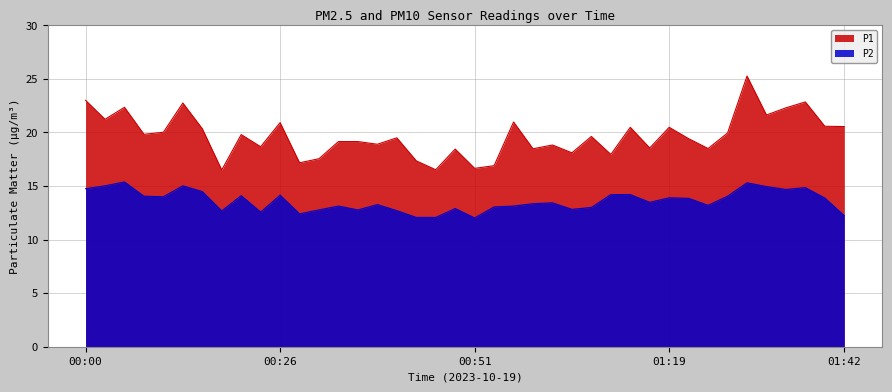

Reading right to left, what are all the values shown in this chart?

P1: 20.6	20.6	22.9	22.3	21.6	25.3	19.9	18.5	19.4	20.5	18.6	20.5	17.9	19.6	18.1	18.8	18.5	21.0	16.9	16.6	18.4	16.5	17.4	19.5	18.9	19.1	19.1	17.6	17.2	20.9	18.7	19.8	16.5	20.4	22.8	20.0	19.8	22.4	21.2	23.0
P2: 12.2	13.9	14.8	14.7	14.9	15.3	14.1	13.2	13.8	13.9	13.5	14.2	14.2	13.0	12.8	13.4	13.3	13.1	13.1	12.0	12.9	12.1	12.1	12.7	13.3	12.8	13.1	12.8	12.4	14.2	12.6	14.1	12.7	14.5	15.0	14.0	14.1	15.4	15.0	14.8